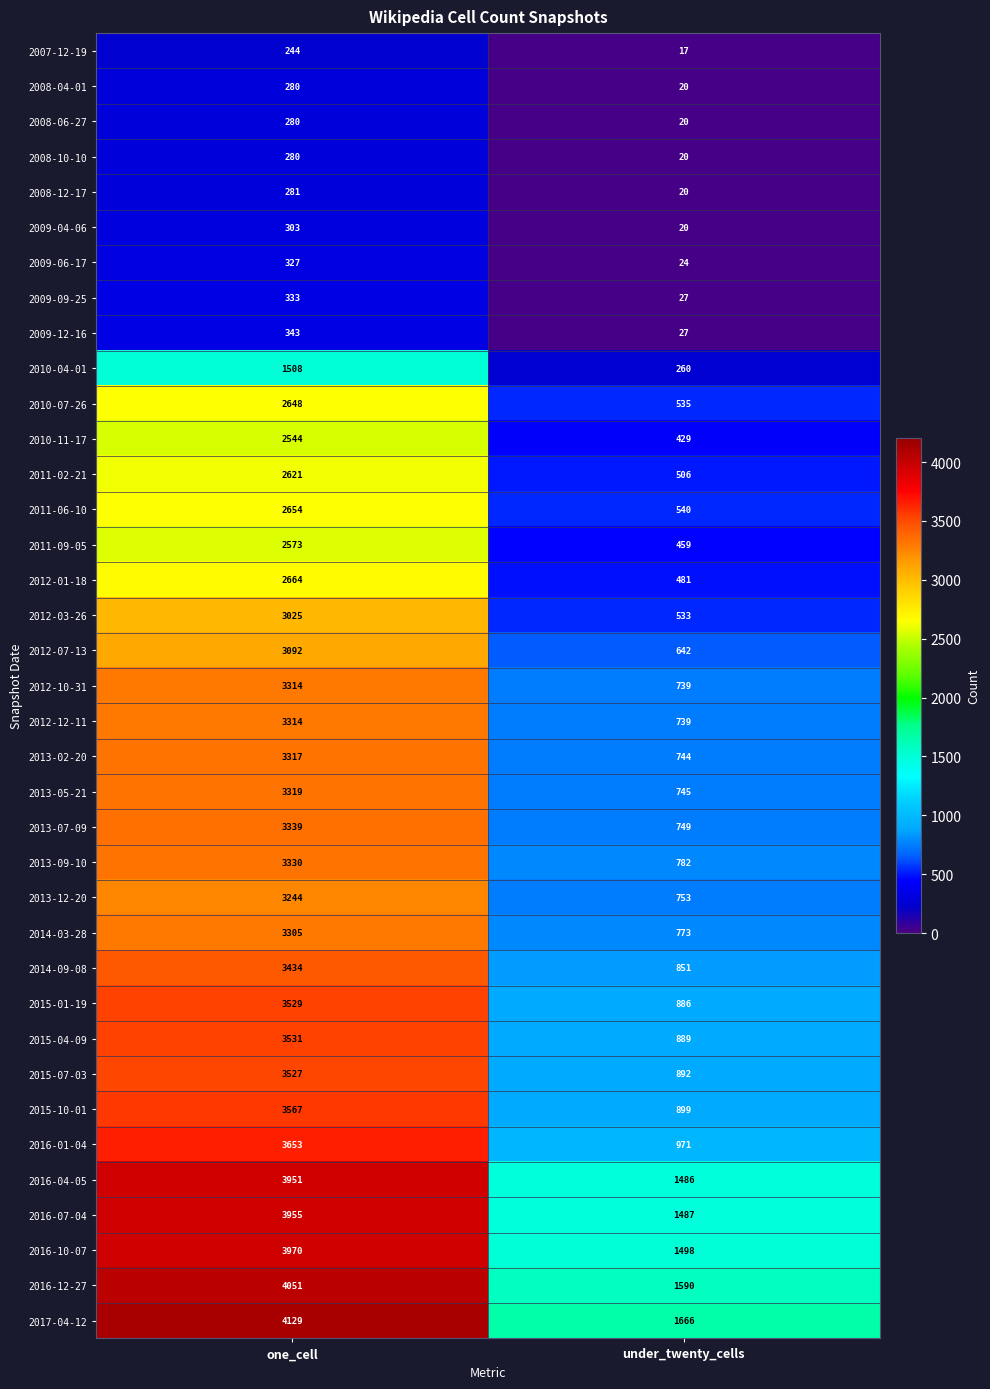

What is the minimum value shown in the chart?

17